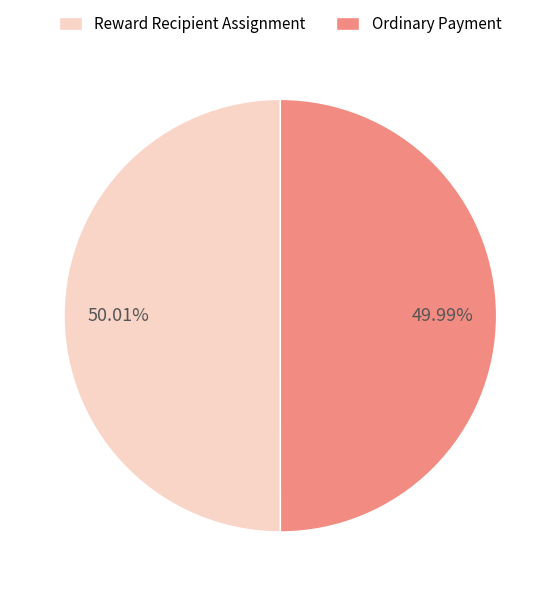

True or false: Ordinary Payment accounts for 45% of the total.

False